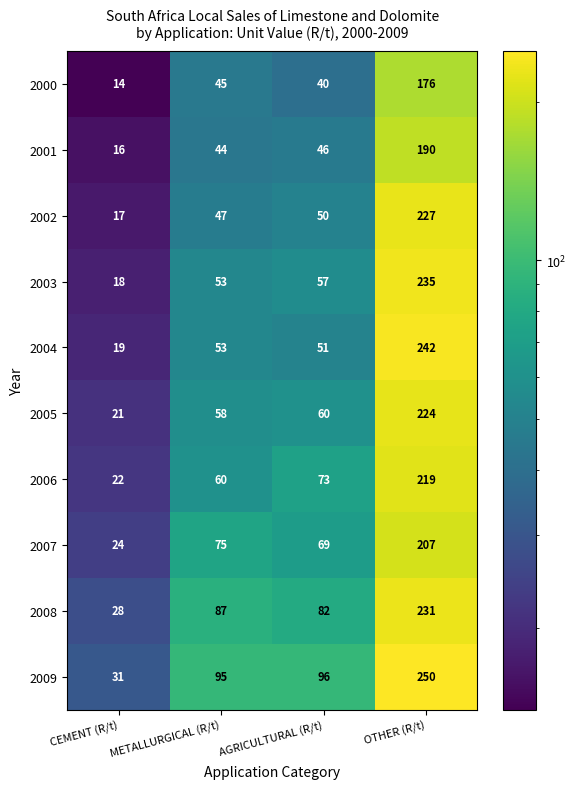

Is it true that 2000 equals 26 at AGRICULTURAL (R/t)?

False